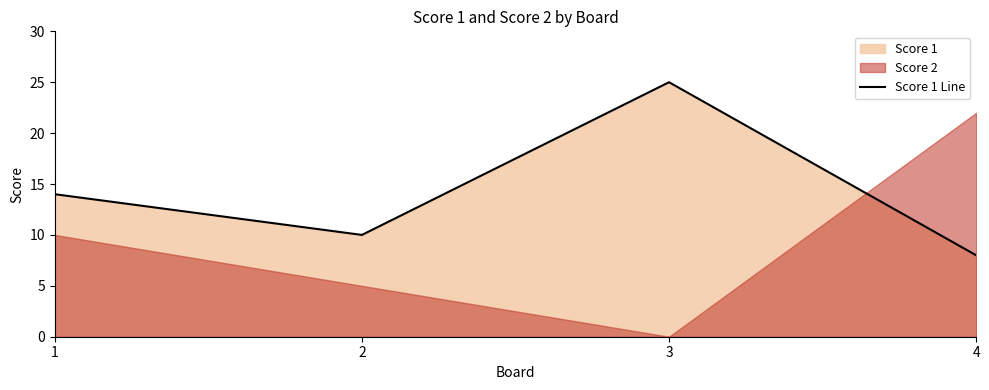

At which category does the data reach its first local valley?

2